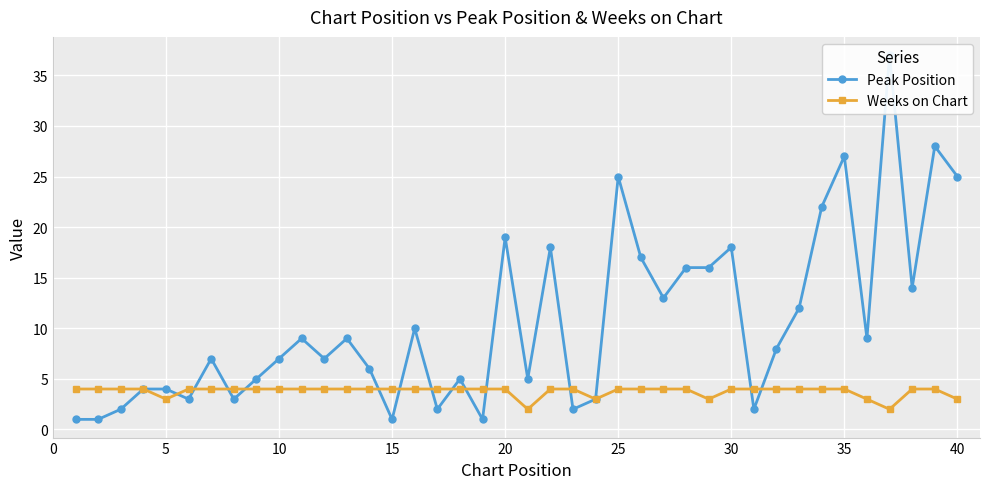

The value of Weeks on Chart at 10 is 4. True or false?

True